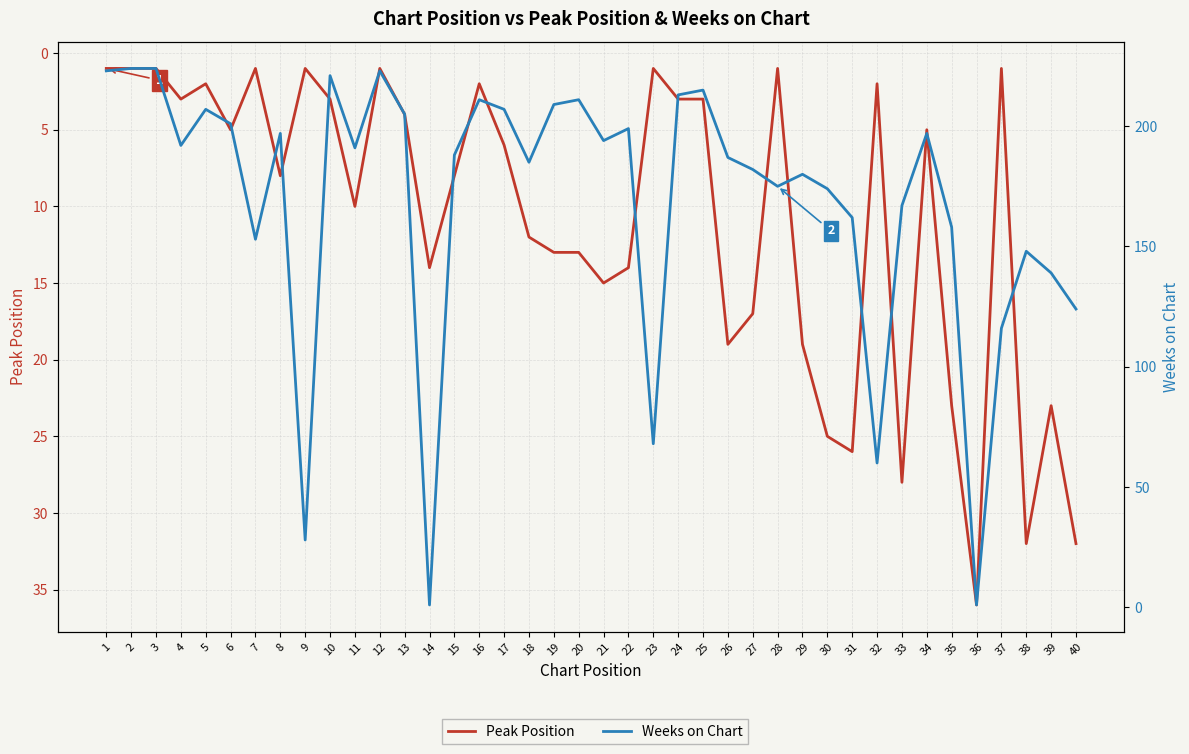

What is the sum of all Peak Position values?

434